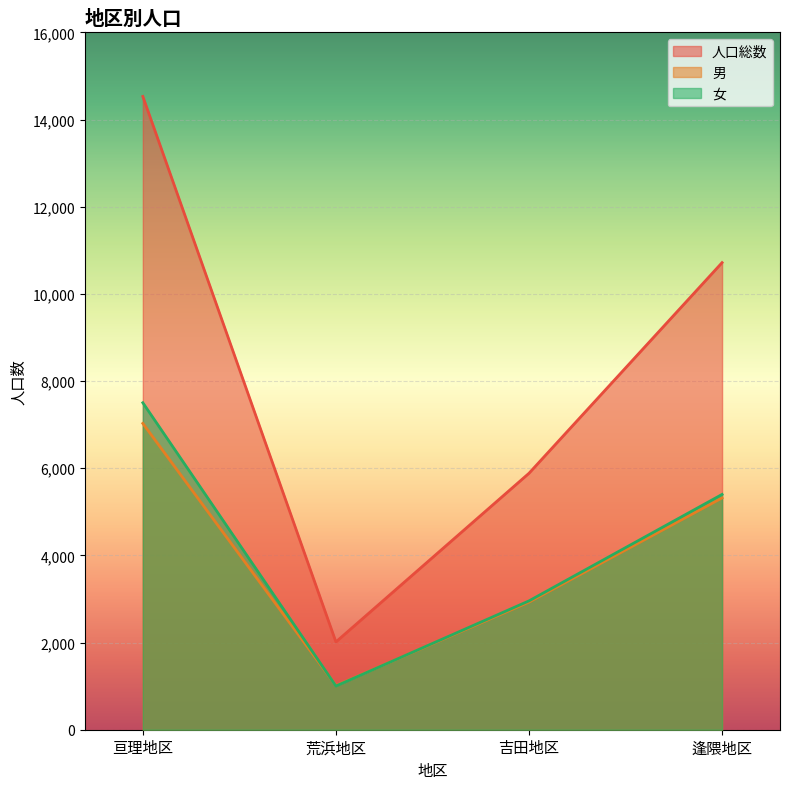

Reading left to right, transcribe all the data shown in this chart.

人口総数: 14530	2014	5884	10717
男: 7028	1012	2928	5318
女: 7502	1002	2956	5399